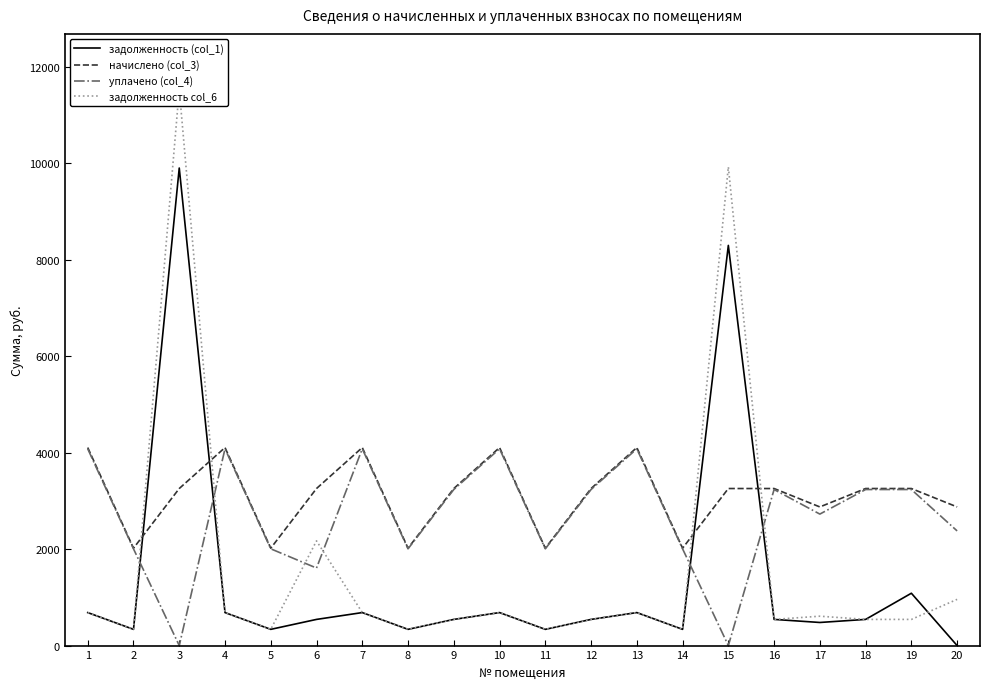

How many values in the задолженность col_6 series are below 609?

10